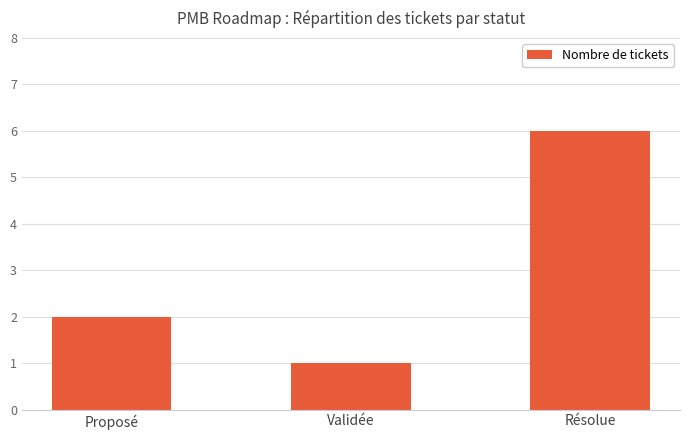

What value does the data have at Résolue?

6